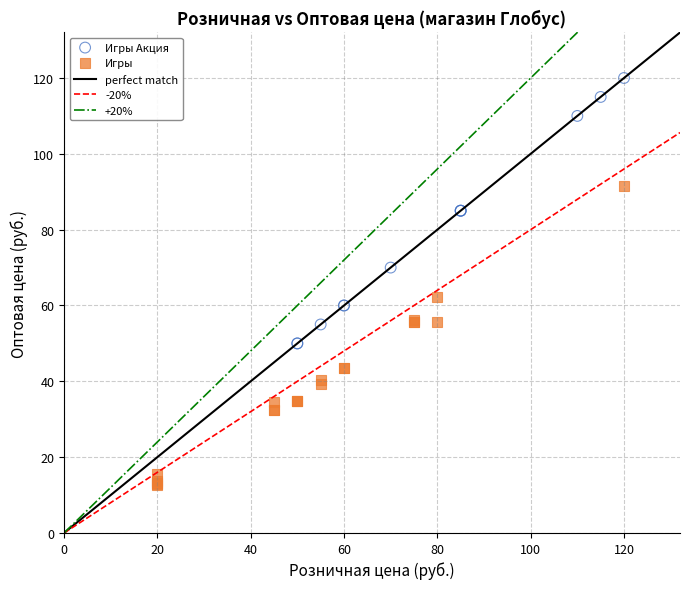

Which series reaches the maximum Y coordinate?

Игры Акция